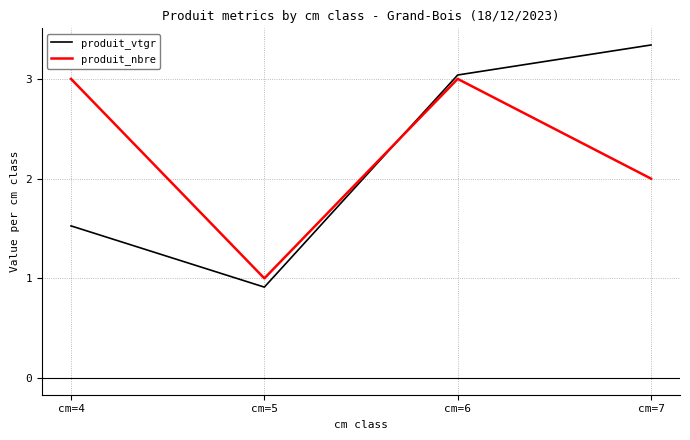

True or false: produit_vtgr has more than 1 interior local peaks.

False